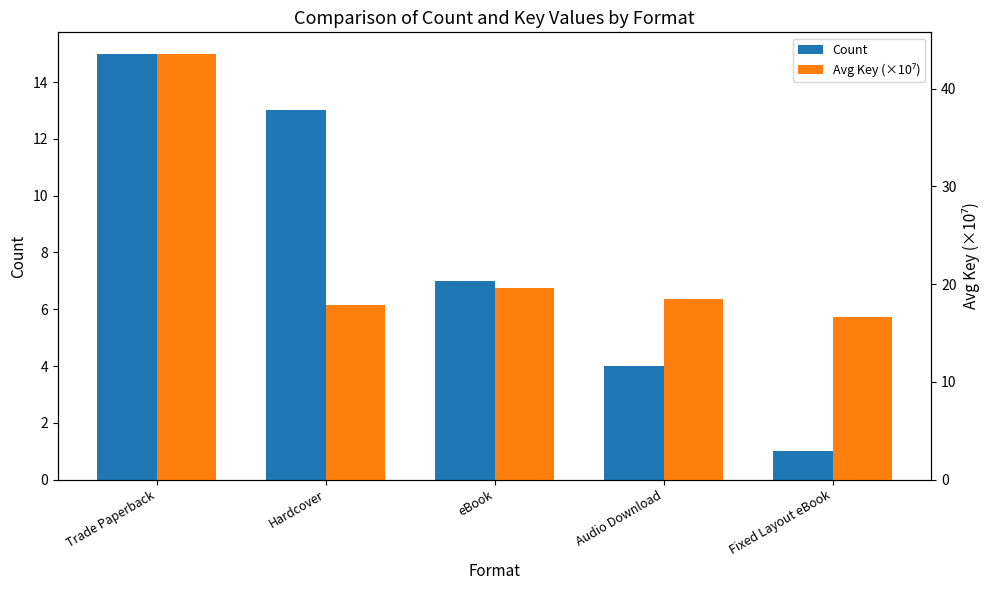

Between eBook and Audio Download, which is larger?

eBook